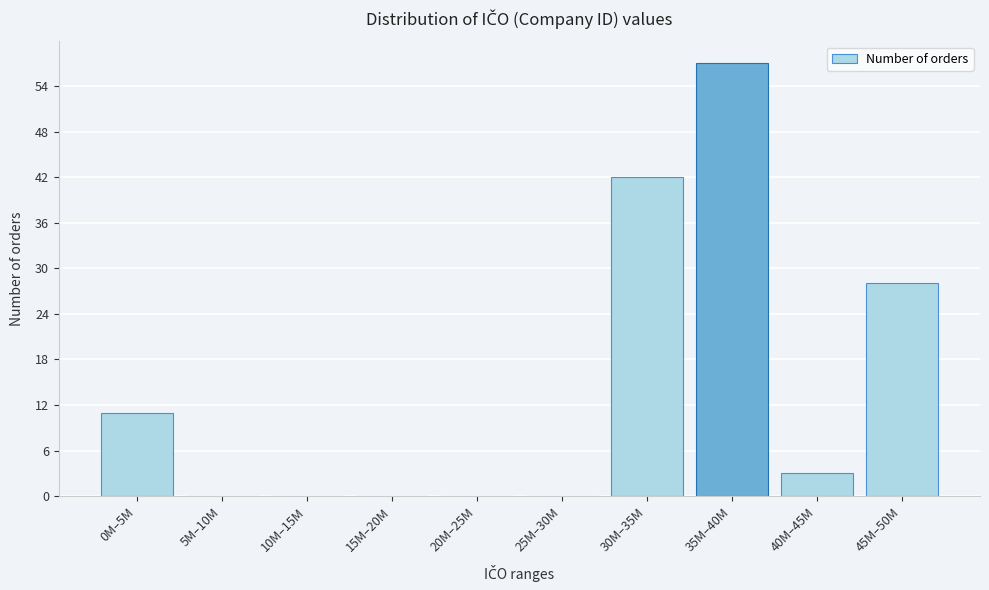

Reading right to left, what are all the values shown in this chart?

45M–50M=28	40M–45M=3	35M–40M=57	30M–35M=42	25M–30M=0	20M–25M=0	15M–20M=0	10M–15M=0	5M–10M=0	0M–5M=11